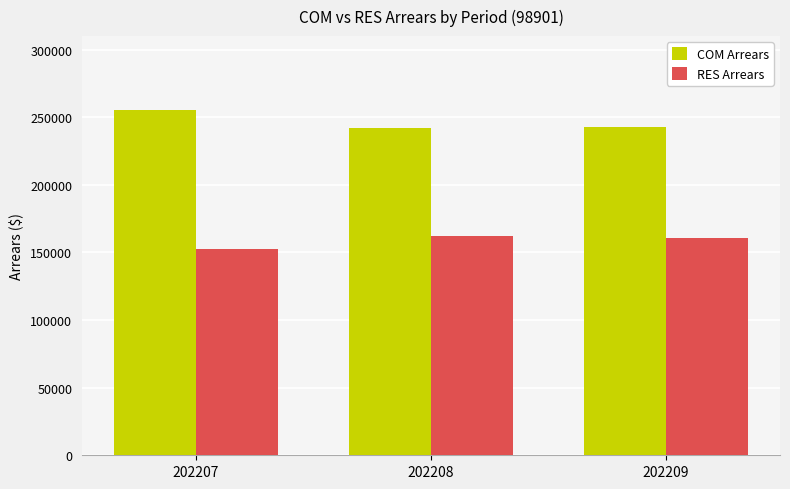

Is the value of RES Arrears at 202207 greater than the value of COM Arrears at 202209?

No